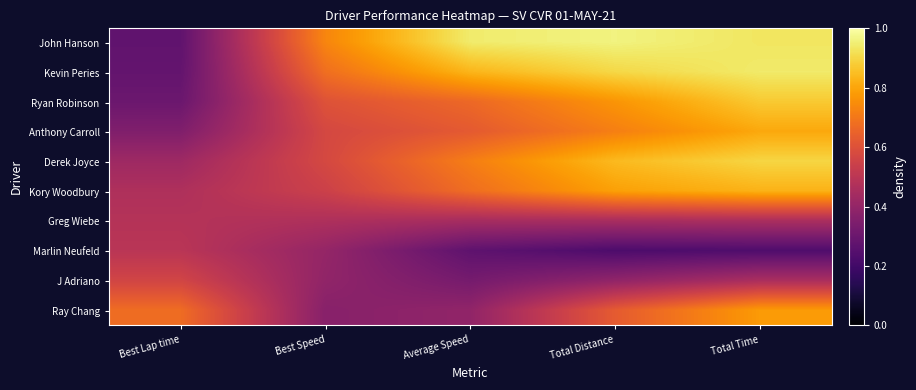

At which category is the sum across all series the highest?

Total Time